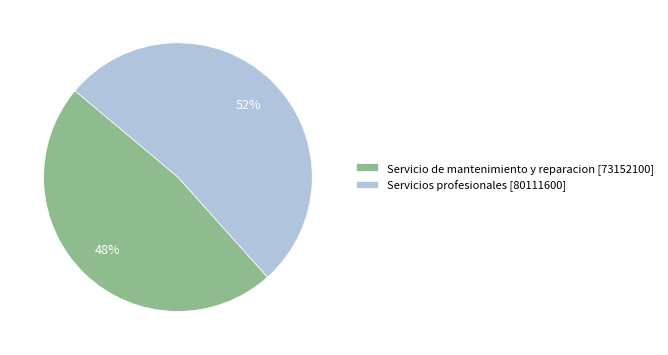

Do Servicio de mantenimiento y reparacion [73152100] and Servicios profesionales [80111600] together represent more than half of the pie?

Yes